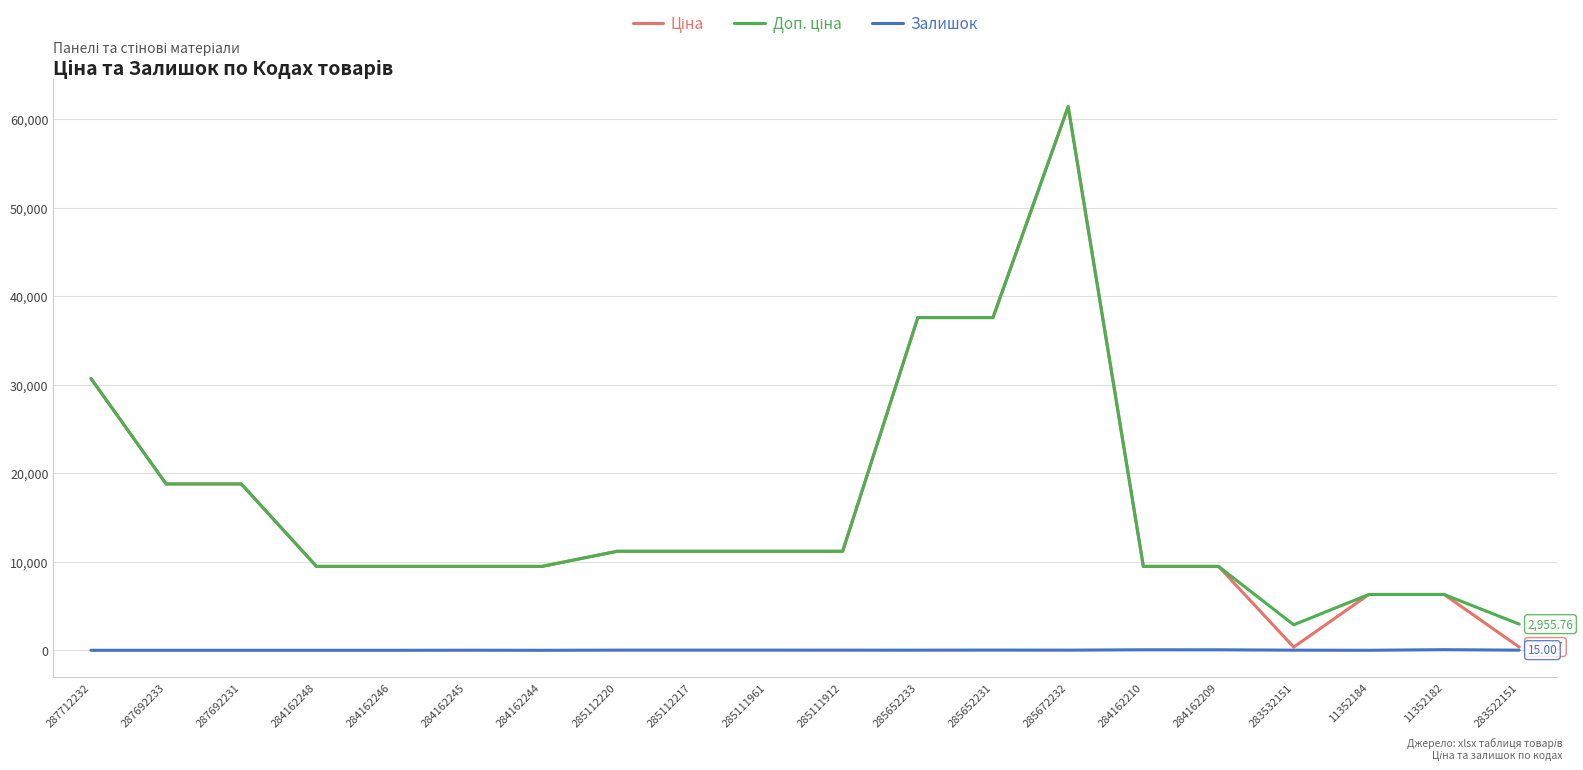

At which category is the sum across all series the highest?

285672232